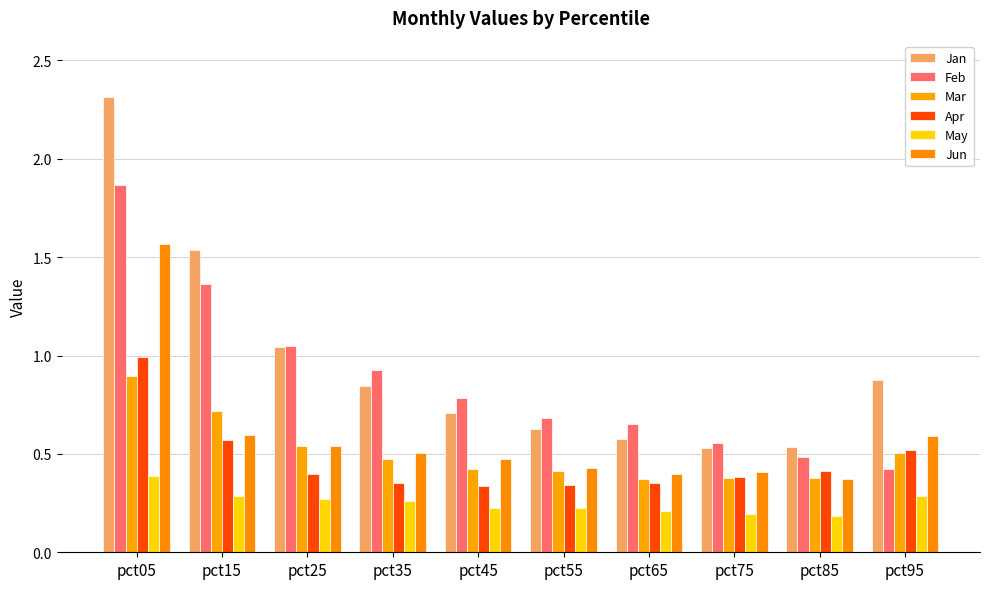

Where is Jun nearest to the value 0?

pct85